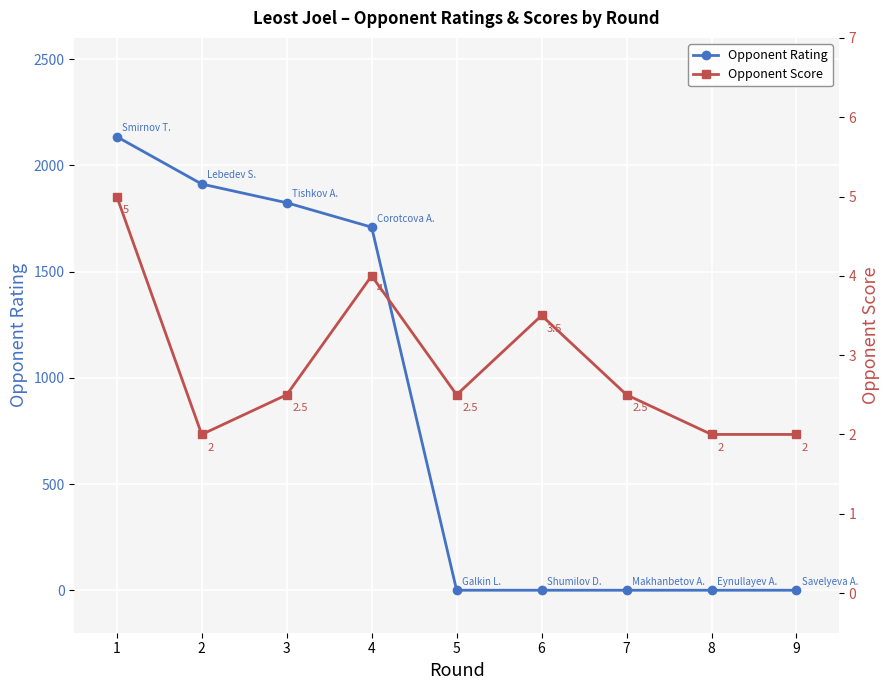

True or false: Opponent Rating has more than 2 points higher than both neighbors.

False